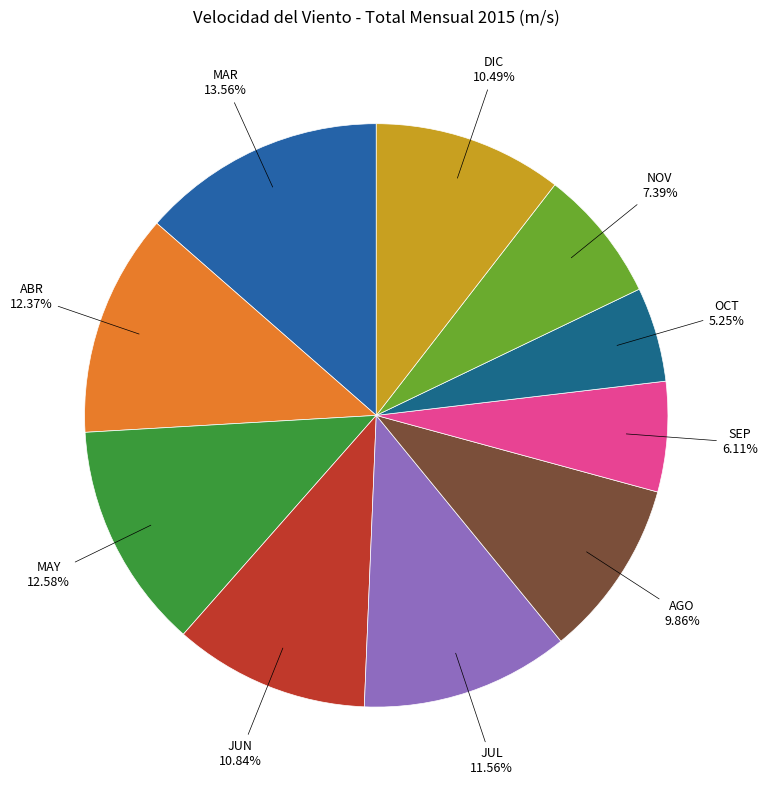

Is it true that ABR is 21% of the pie?

False